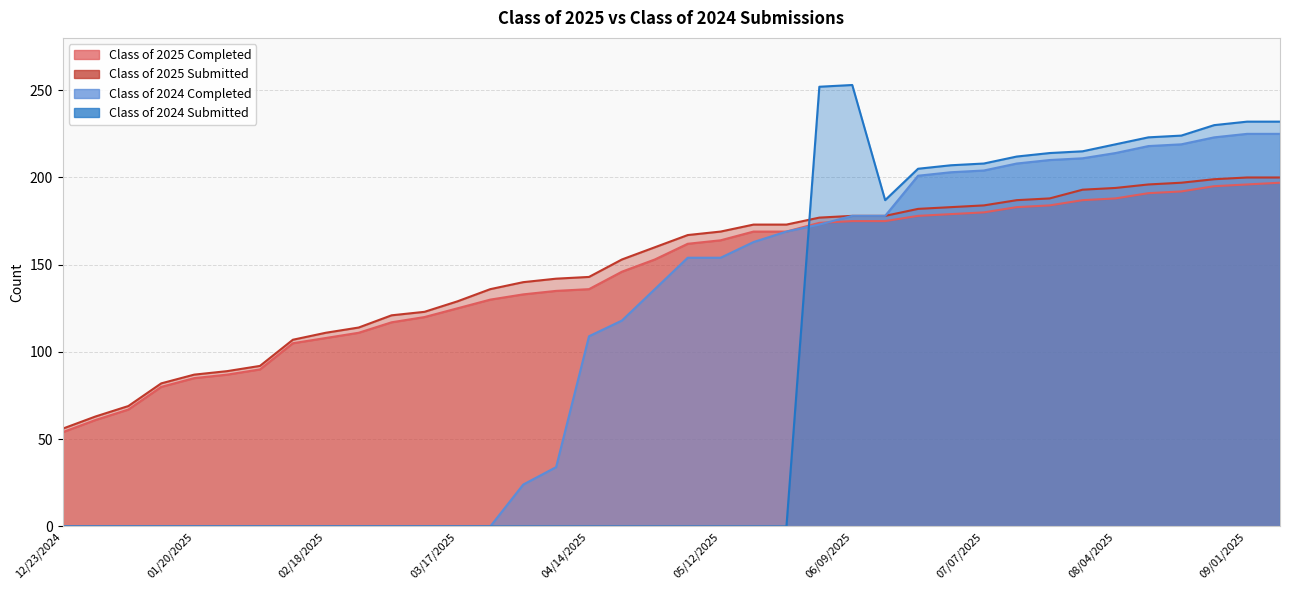

True or false: Class of 2025 Completed has more than 1 points higher than both neighbors.

False